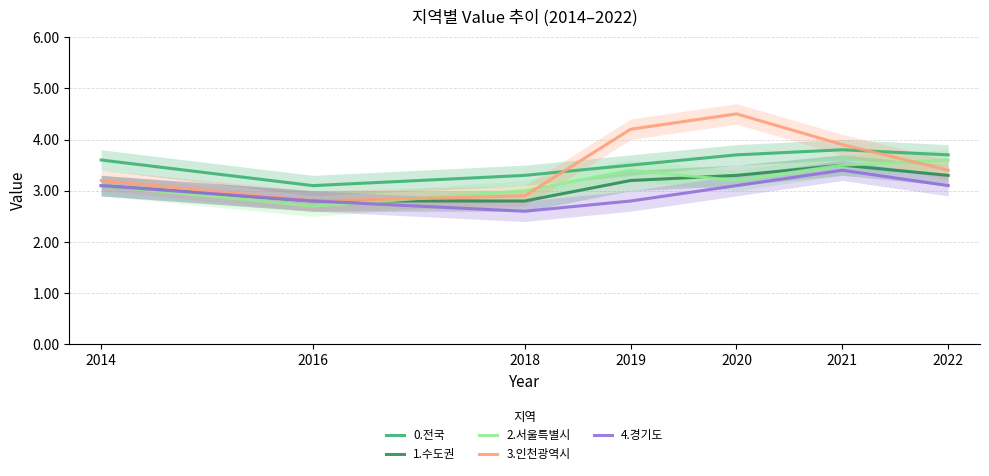

Between which two adjacent categories do 3.인천광역시 and 0.전국 first intersect?

2018 and 2019